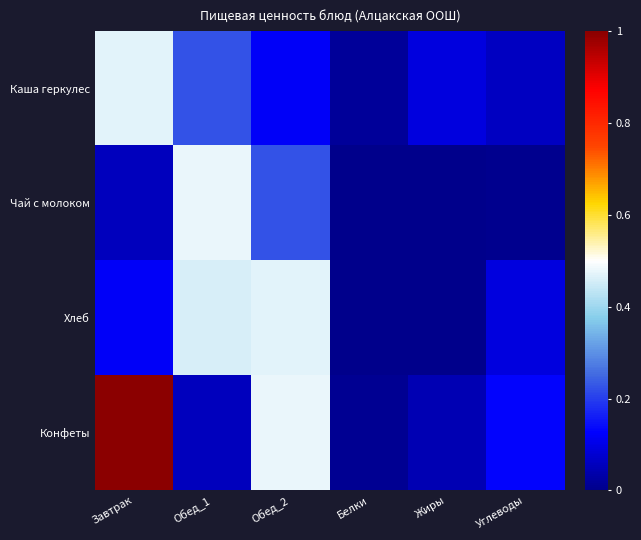

Count the number of categories in the chart.

6